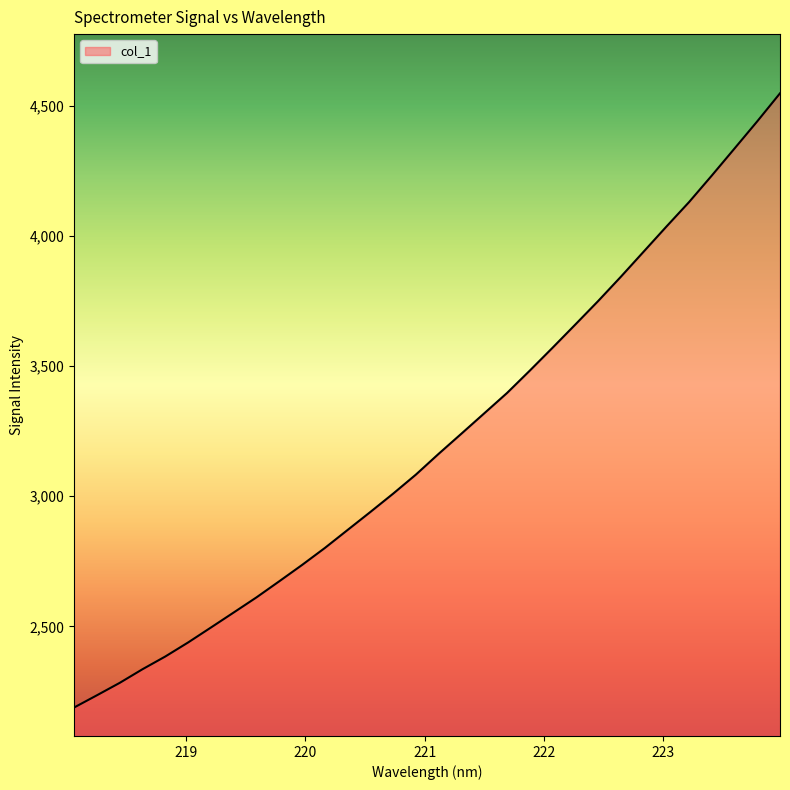

What is the smallest value displayed?

2188.4